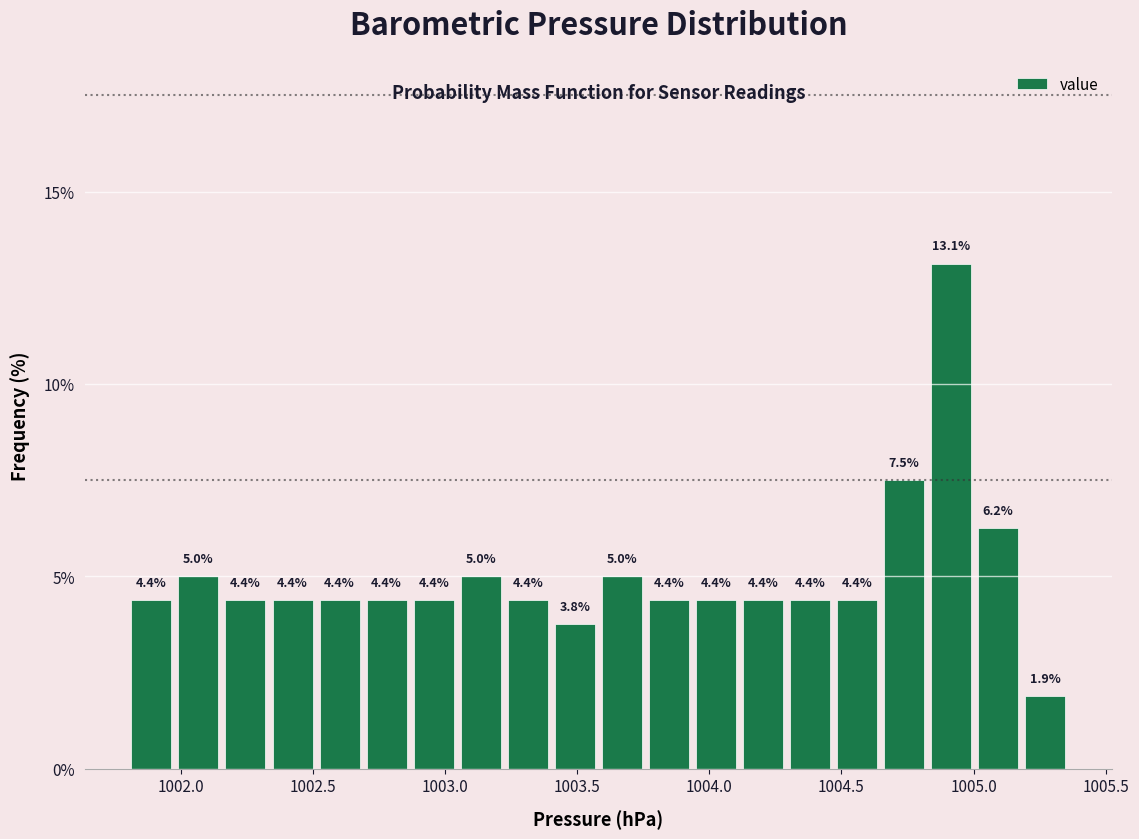

Read against the x-axis, roughly where is the centre of the tallest bar?

1004.90